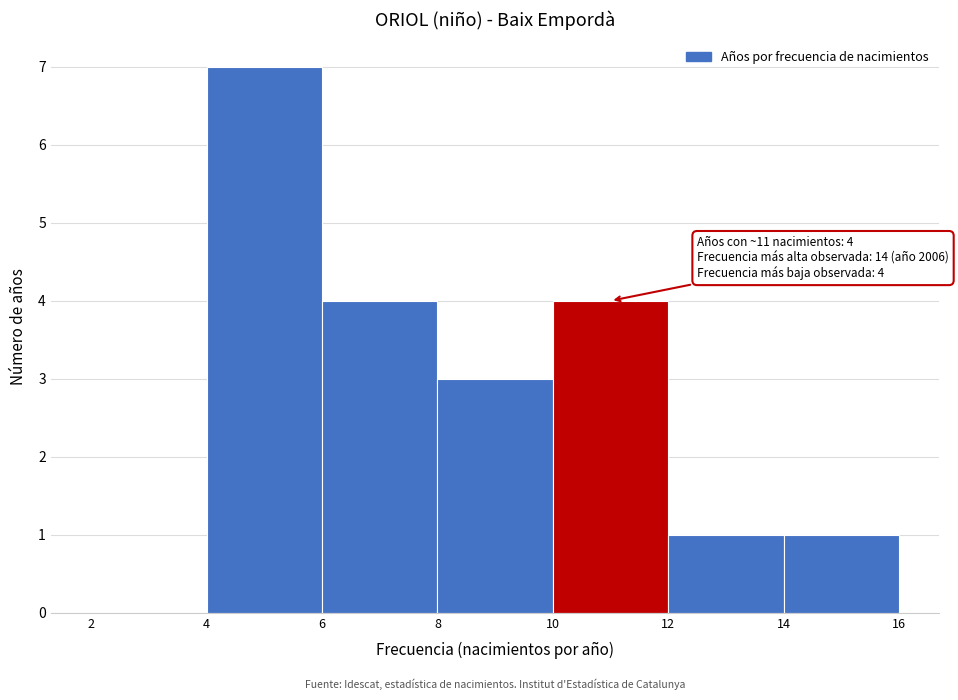

Over which range of the x-axis is the bar tallest?

4 to 6